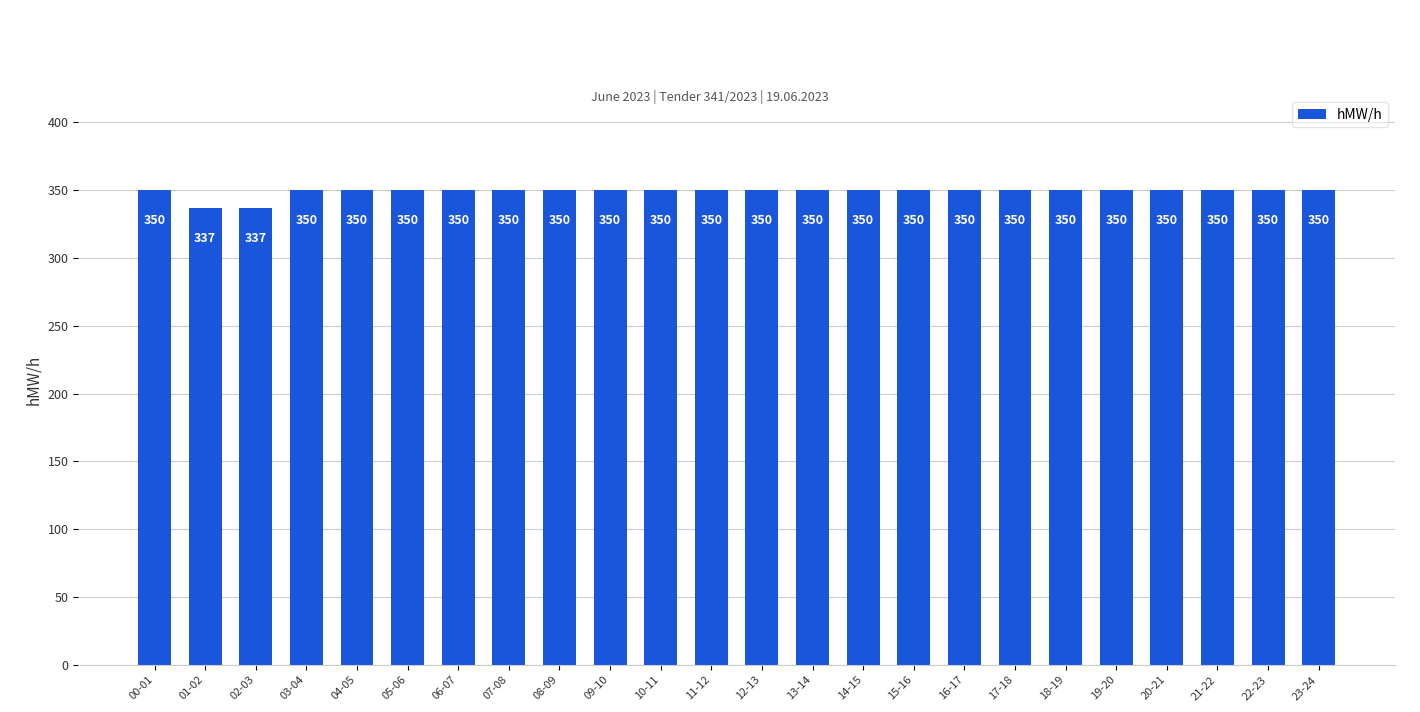

What is the value of the 4th bar from the left?

350